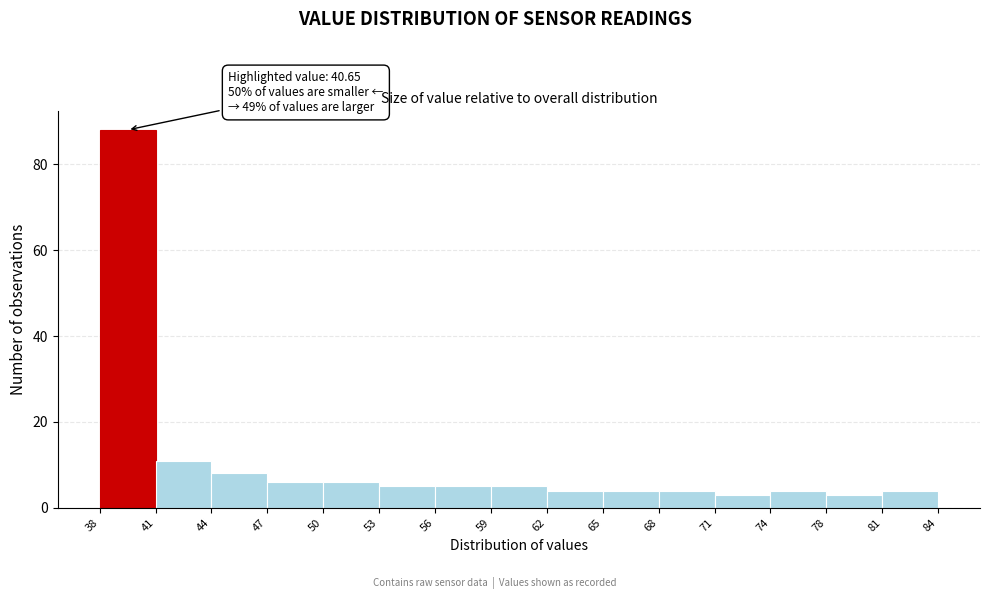

Which range on the x-axis has the tallest bar?

38 to 41